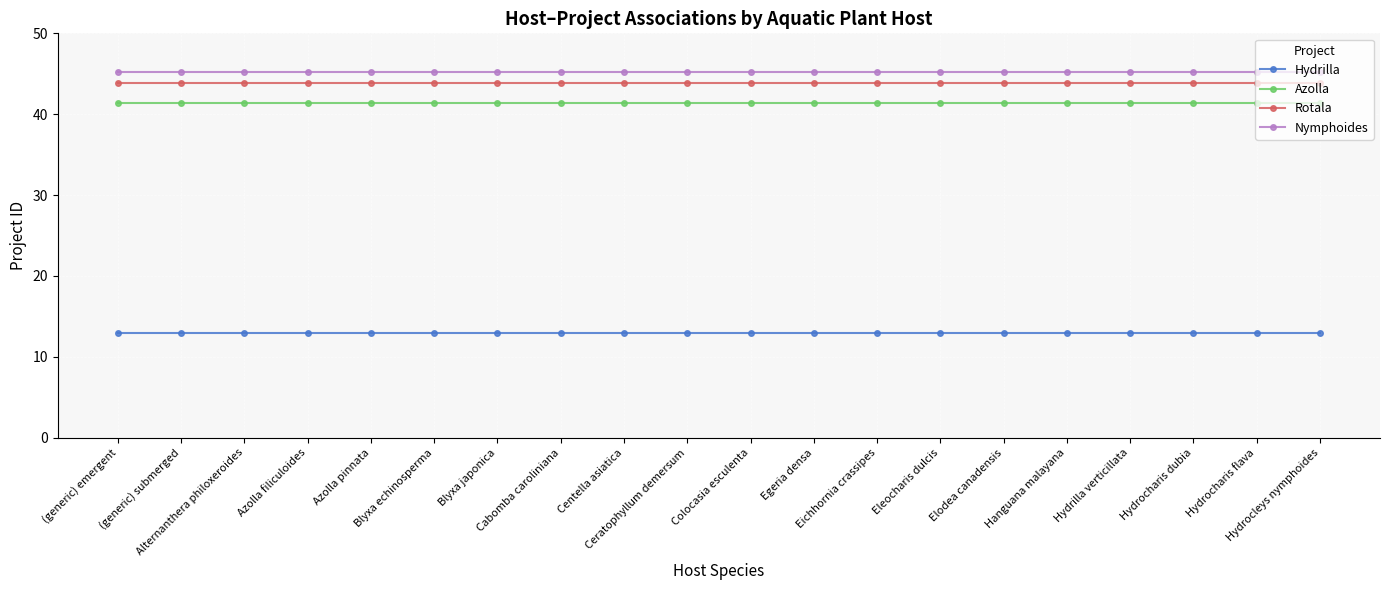

How many lines are shown in the chart?

4